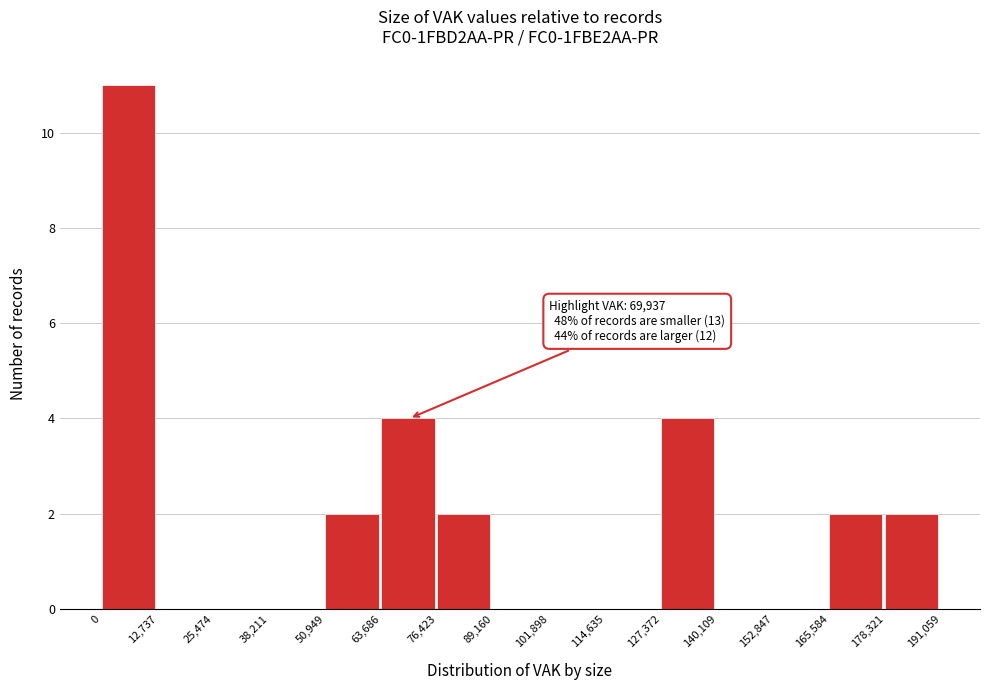

Over which range of the x-axis is the bar tallest?

0 to 12,737